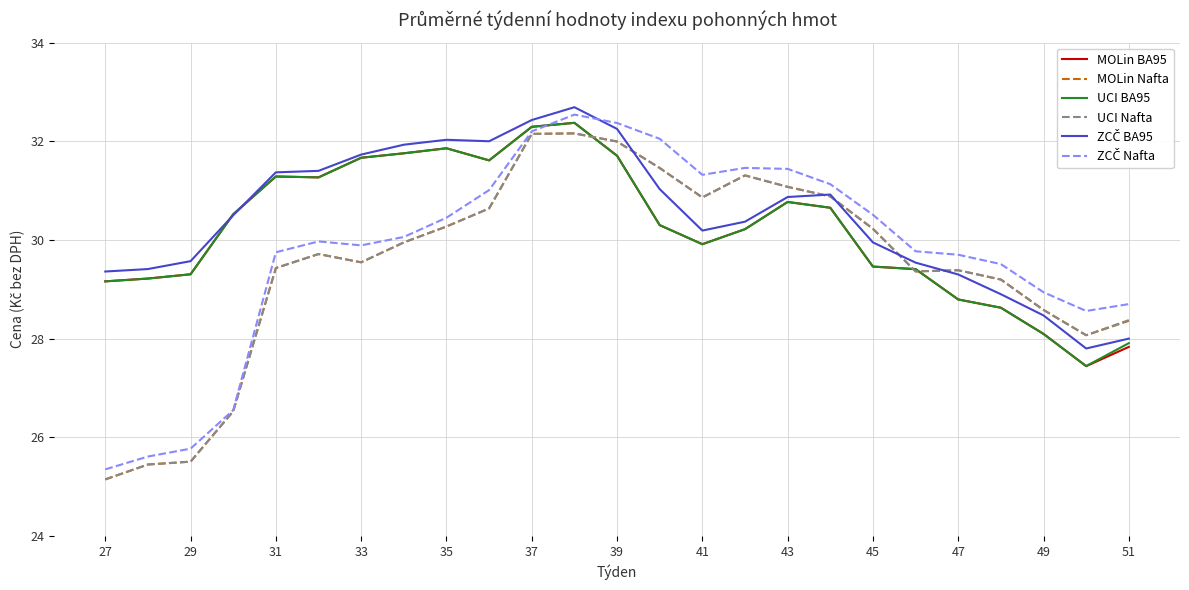

What is the maximum value shown in the chart?

32.7